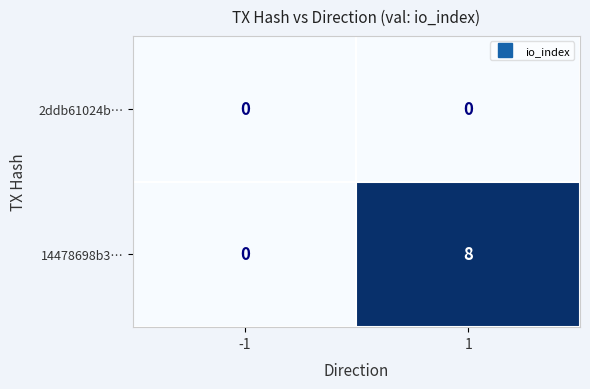

How many data points does each series have?

2